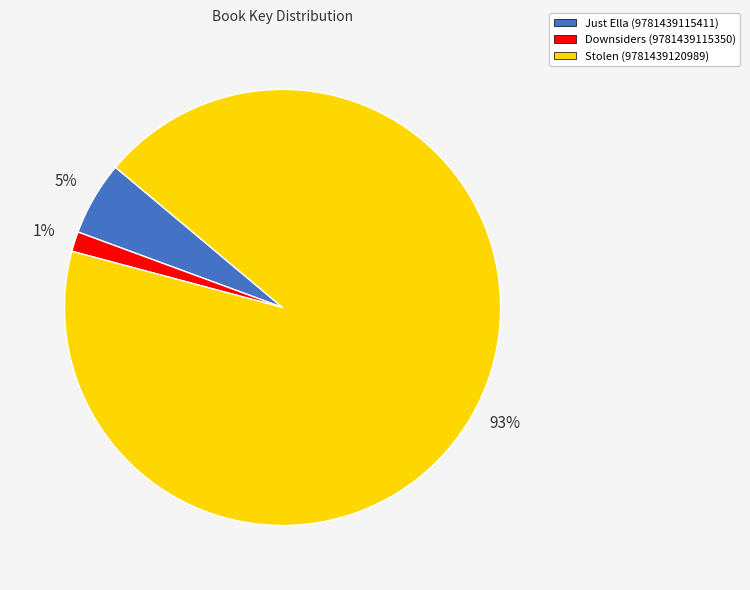

To the nearest percent, what is the difference between the Just Ella (9781439115411) and Downsiders (9781439115350) slice percentages?

4%